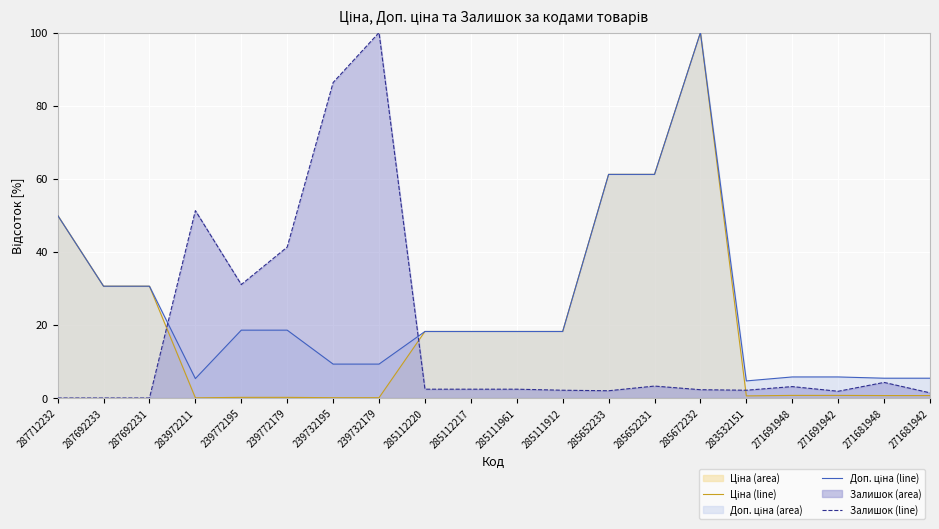

At which category is the sum across all series the highest?

285672232